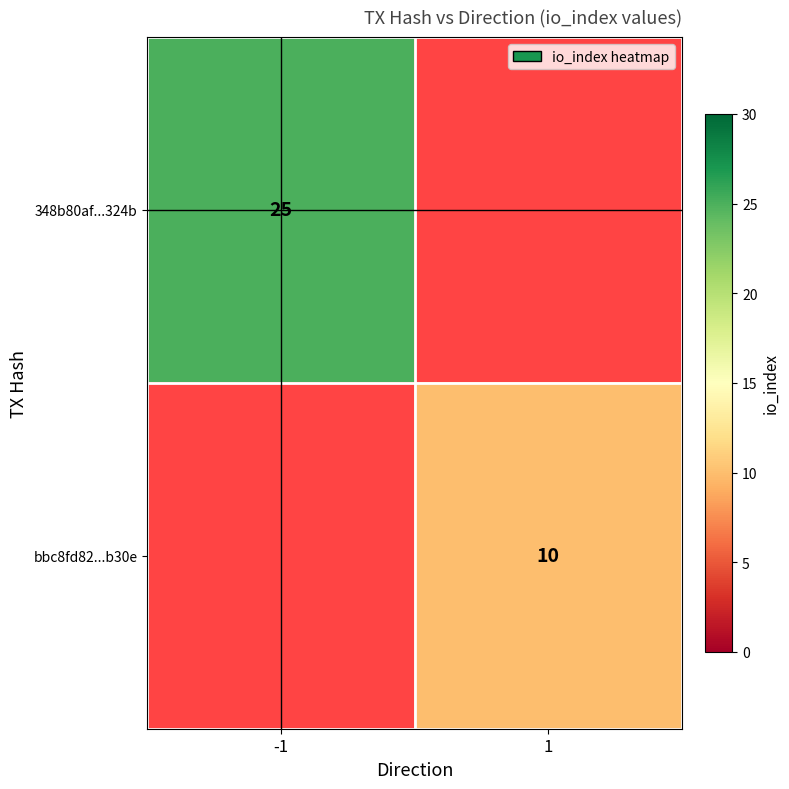

The value of bbc8fd82...b30e at 1 is 10. True or false?

True